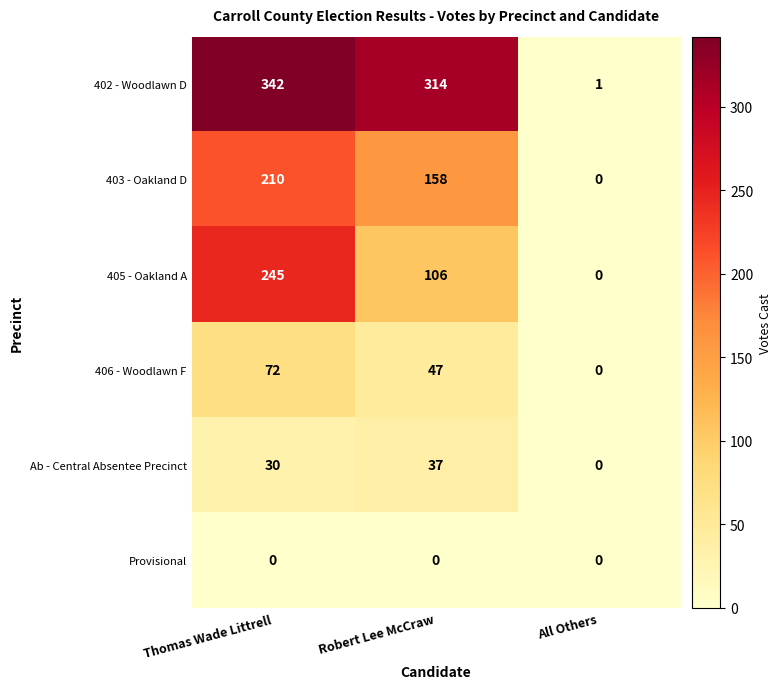

Reading left to right, list all the values displayed in this chart.

402 - Woodlawn D: Thomas Wade Littrell=342	Robert Lee McCraw=314	All Others=1
403 - Oakland D: Thomas Wade Littrell=210	Robert Lee McCraw=158	All Others=0
405 - Oakland A: Thomas Wade Littrell=245	Robert Lee McCraw=106	All Others=0
406 - Woodlawn F: Thomas Wade Littrell=72	Robert Lee McCraw=47	All Others=0
Ab - Central Absentee Precinct: Thomas Wade Littrell=30	Robert Lee McCraw=37	All Others=0
Provisional: Thomas Wade Littrell=0	Robert Lee McCraw=0	All Others=0